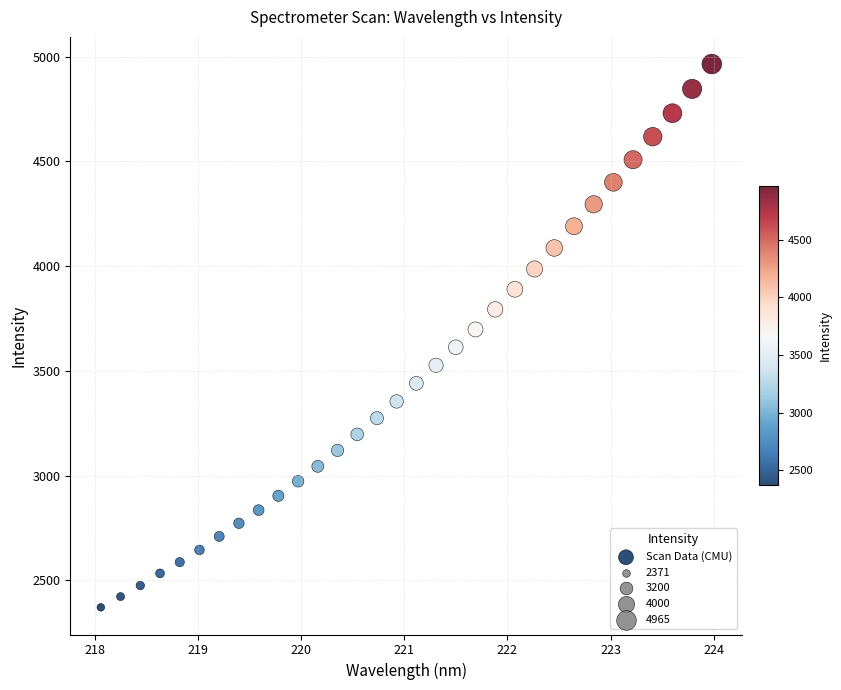

What is the range of X values (max minus min)?

5.9